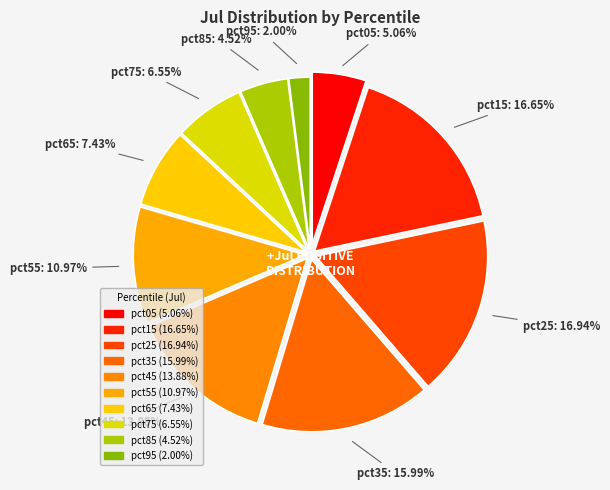

Count the number of slices in the pie.

10